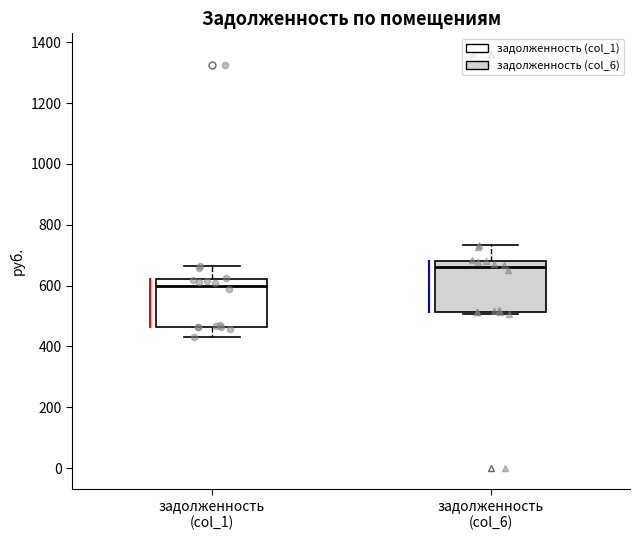

Reading left to right, transcribe this box plot: for each box, give where its median line is, the range the box spans, and where its two whiskers end, as read against the y-axis. The values are not printed on the chart, so give them approximately, as read against the axis.

задолженность (col_1): median 600, box 460 to 620, whiskers 440 to 660
задолженность (col_6): median 660, box 520 to 680, whiskers 500 to 740